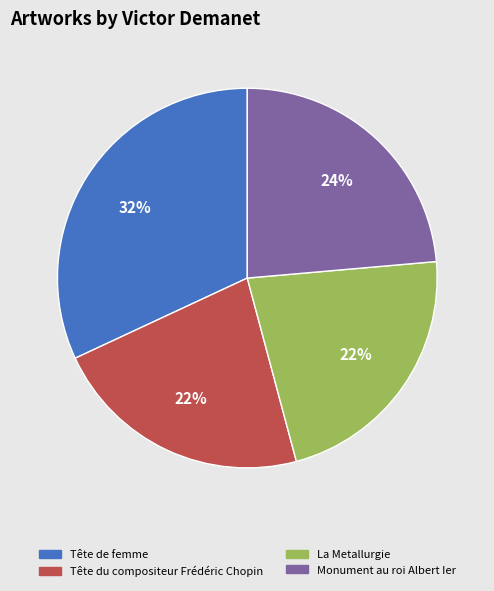

Which category has the biggest portion of the pie?

Tête de femme